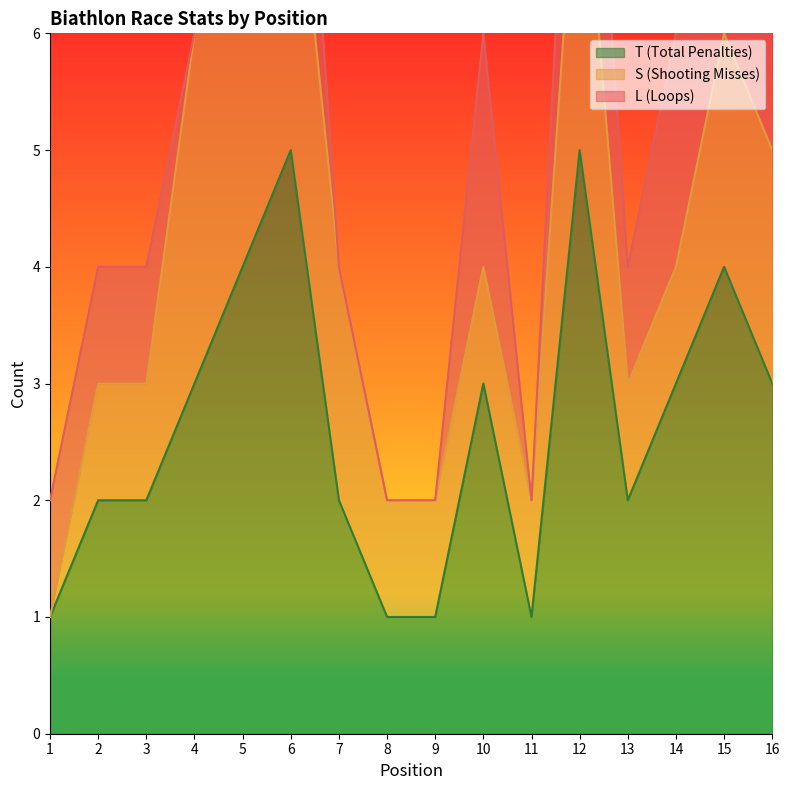

Reading right to left, list all the values displayed in this chart.

L: 1	2	2	1	2	0	2	0	0	0	2	1	0	1	1	1
S: 2	2	1	1	3	1	1	1	1	2	3	3	3	1	1	0
T: 3	4	3	2	5	1	3	1	1	2	5	4	3	2	2	1